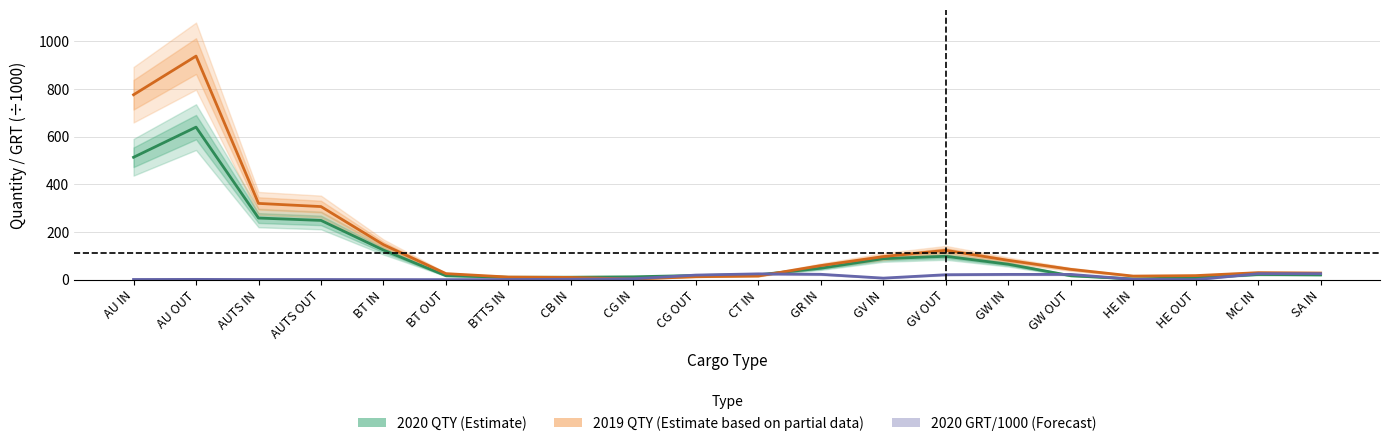

What are all the series names shown in the legend?

2020 QTY (Estimate), 2019 QTY (Estimate based on partial data), 2020 GRT/1000 (Forecast)